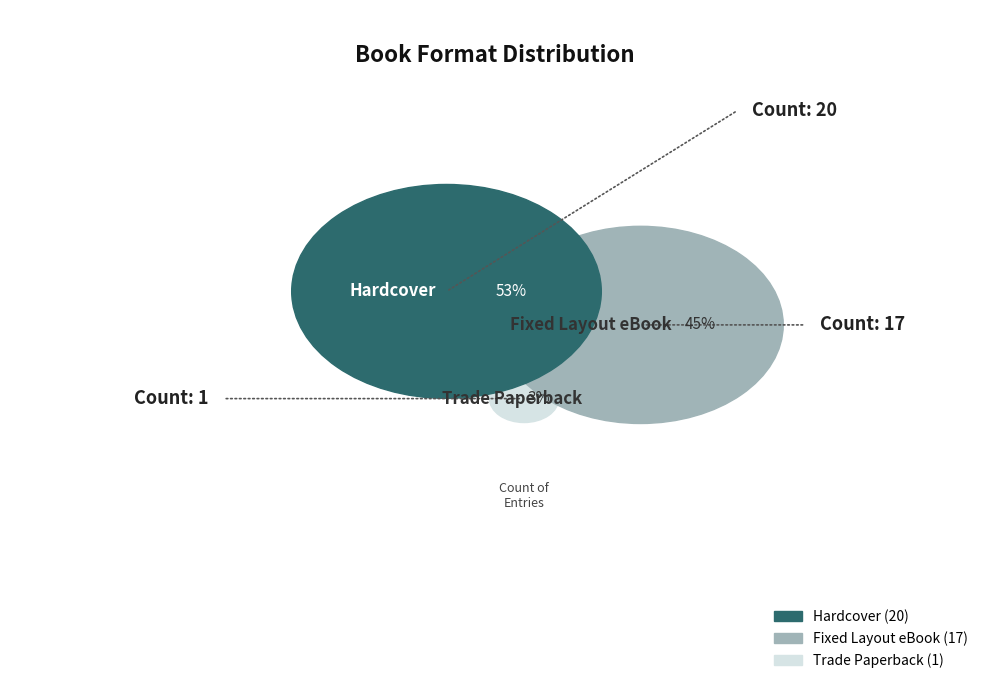

Rank the categories by value from lowest to highest.

Trade Paperback, Fixed Layout eBook, Hardcover